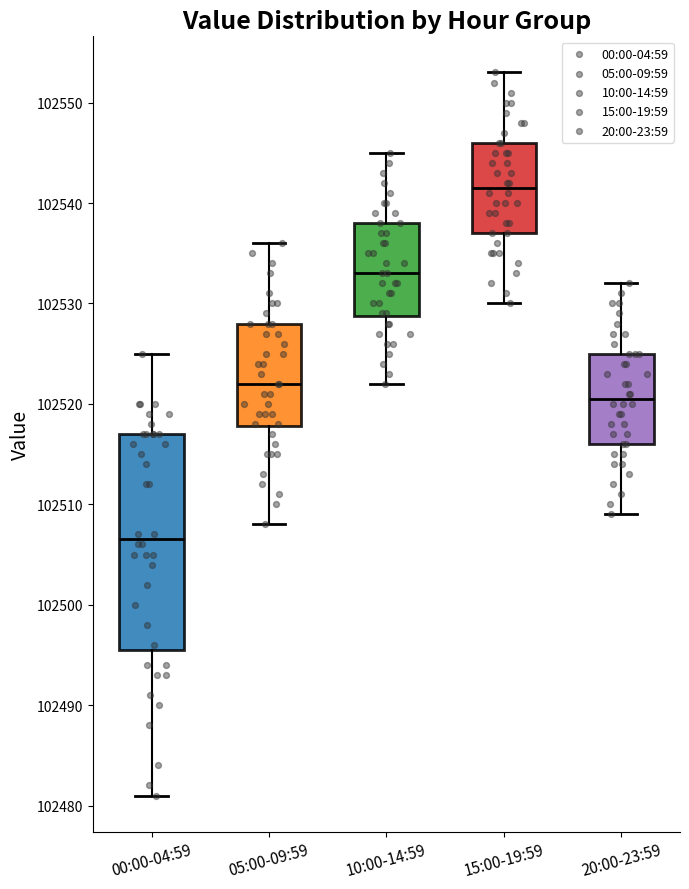

Where does the lower whisker of the box for 10:00-14:59 end on the y-axis? The values are not printed on the chart, so give them approximately, as read against the axis.

102522